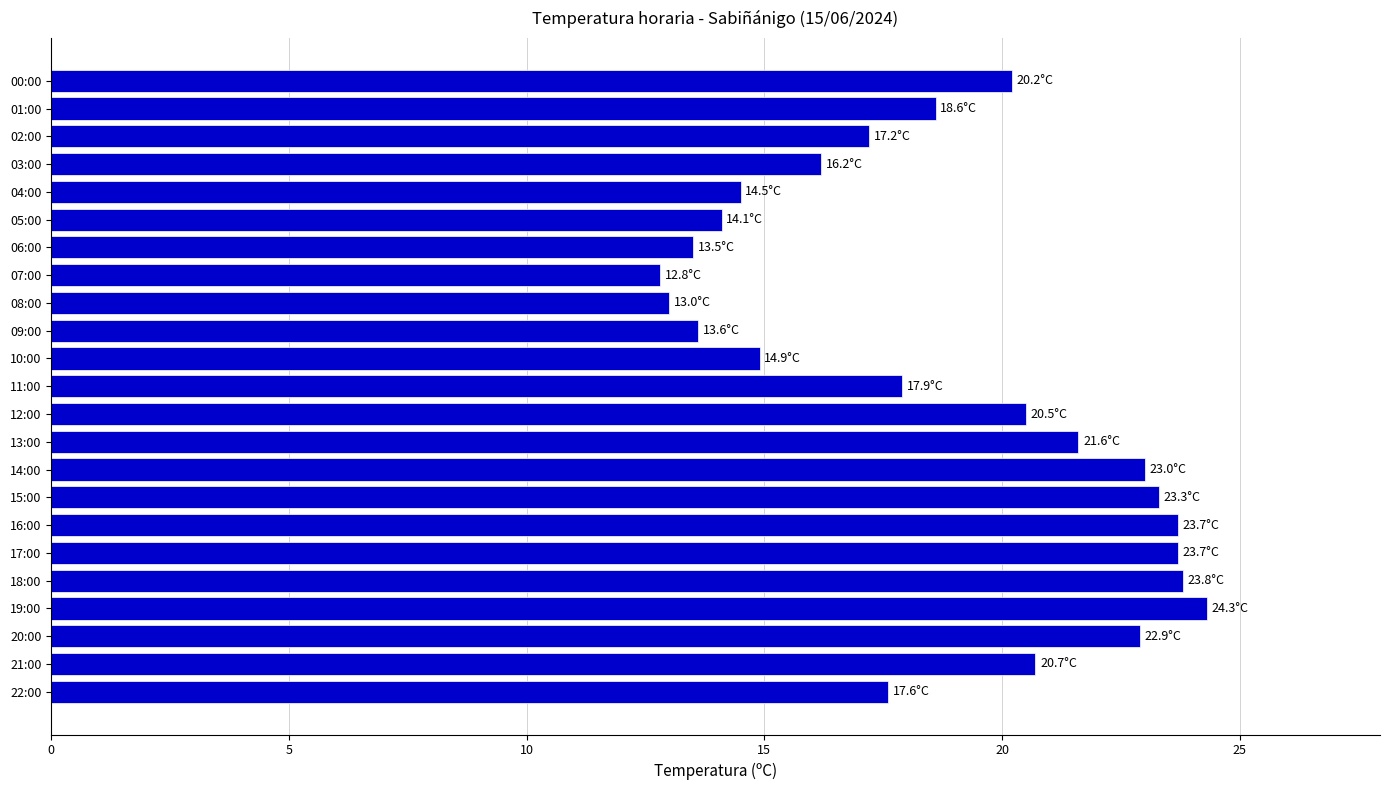

What is the sum of all values?

431.6